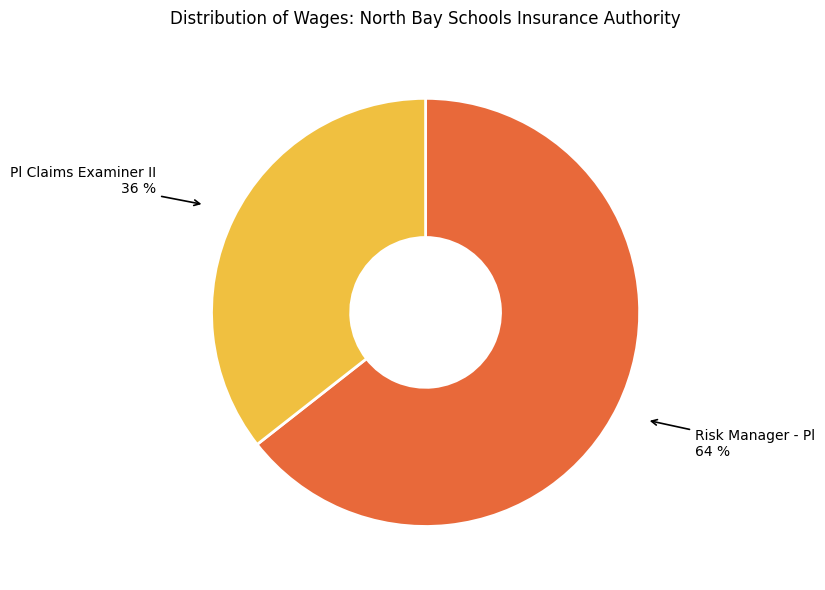

To the nearest percent, what is the average slice percentage?

50%